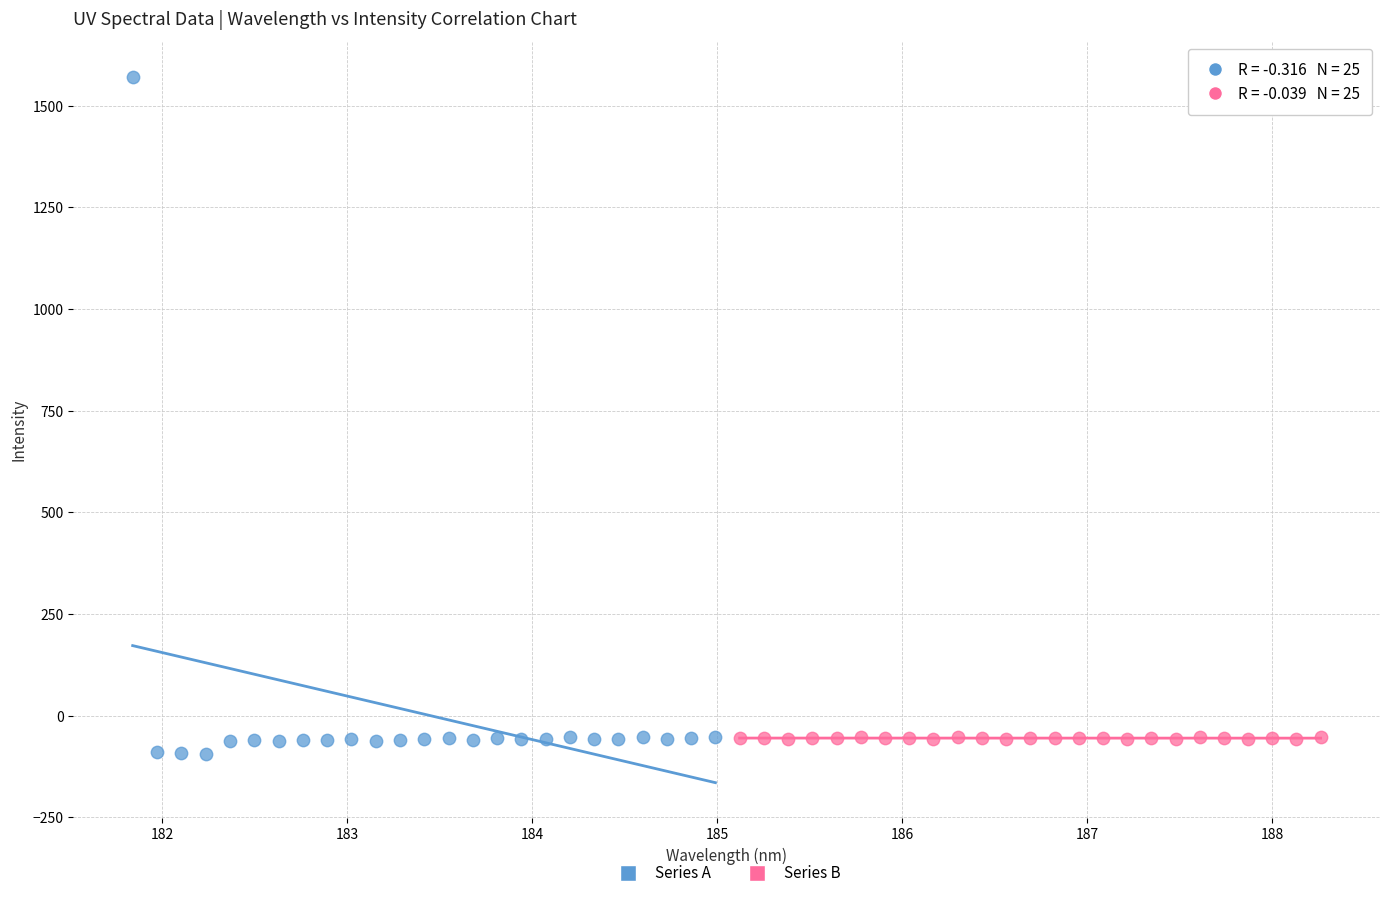

Which series contains the lowest Y value?

Series A